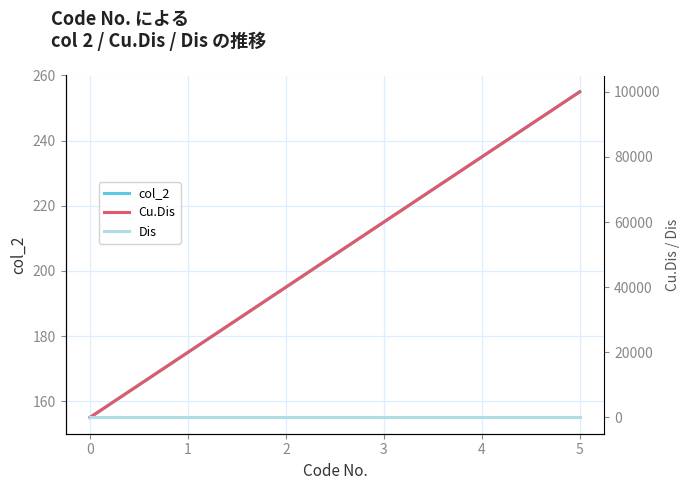

How many lines are shown in the chart?

3